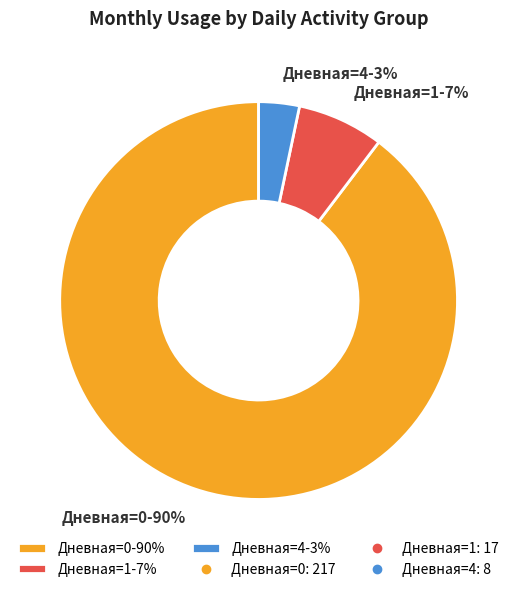

To the nearest percent, what is the combined percentage of Дневная=4-3% and Дневная=1-7%?

10%